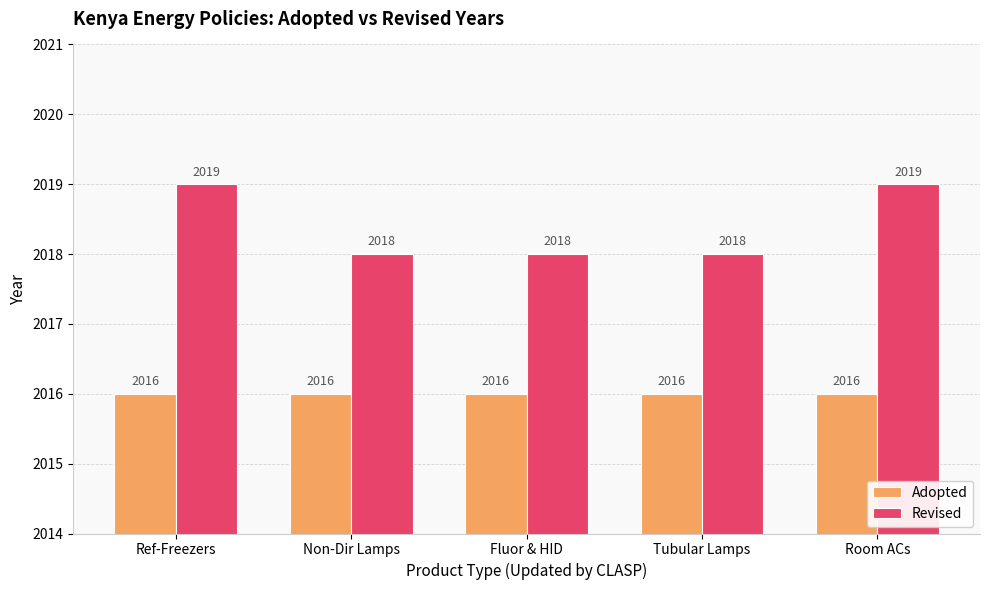

What is the average value of the Revised series?

2018